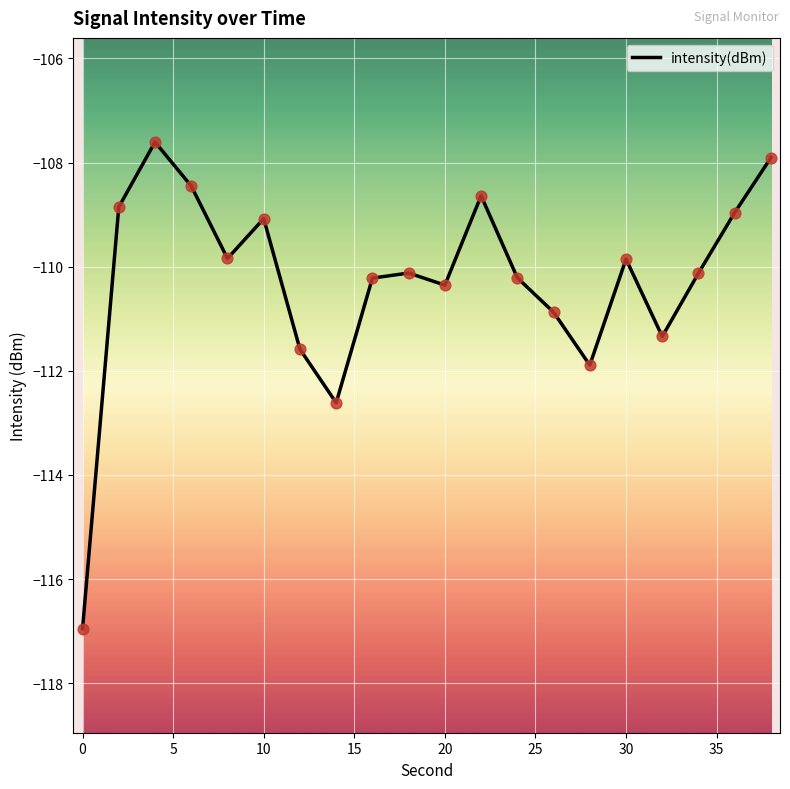

What is the smallest value displayed?

-117.0